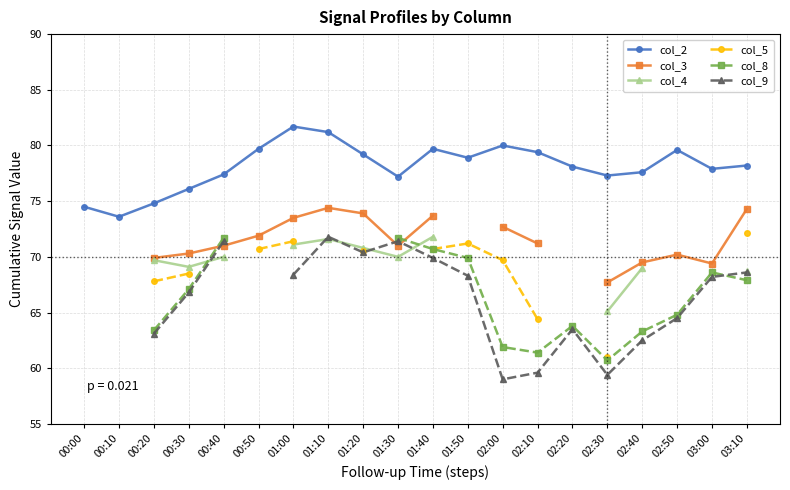

At which category is the sum across all series the highest?

01:40